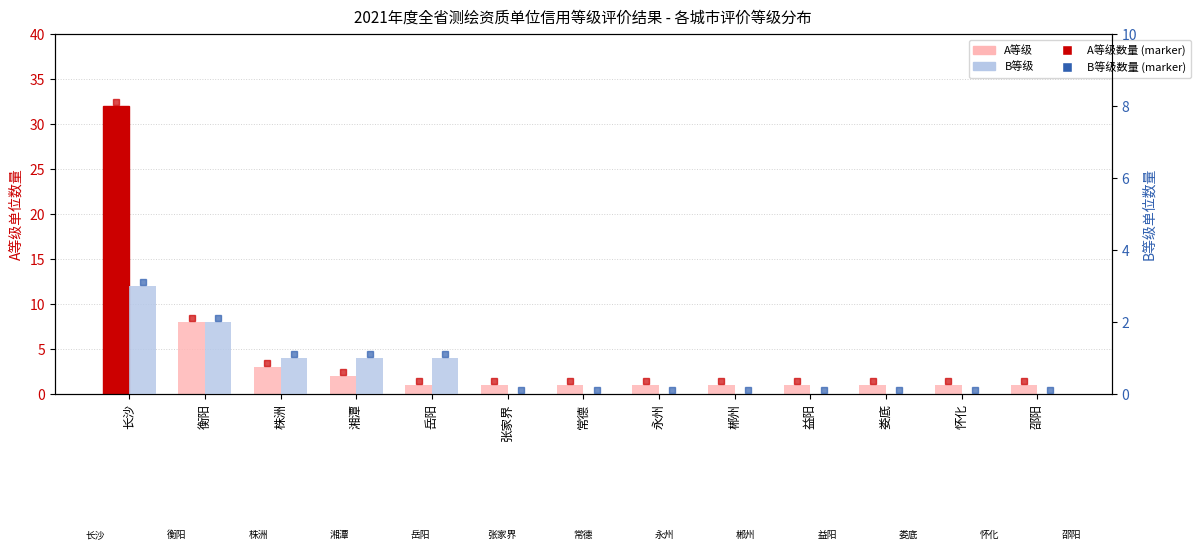

At which category does the chart reach its peak across all series?

长沙